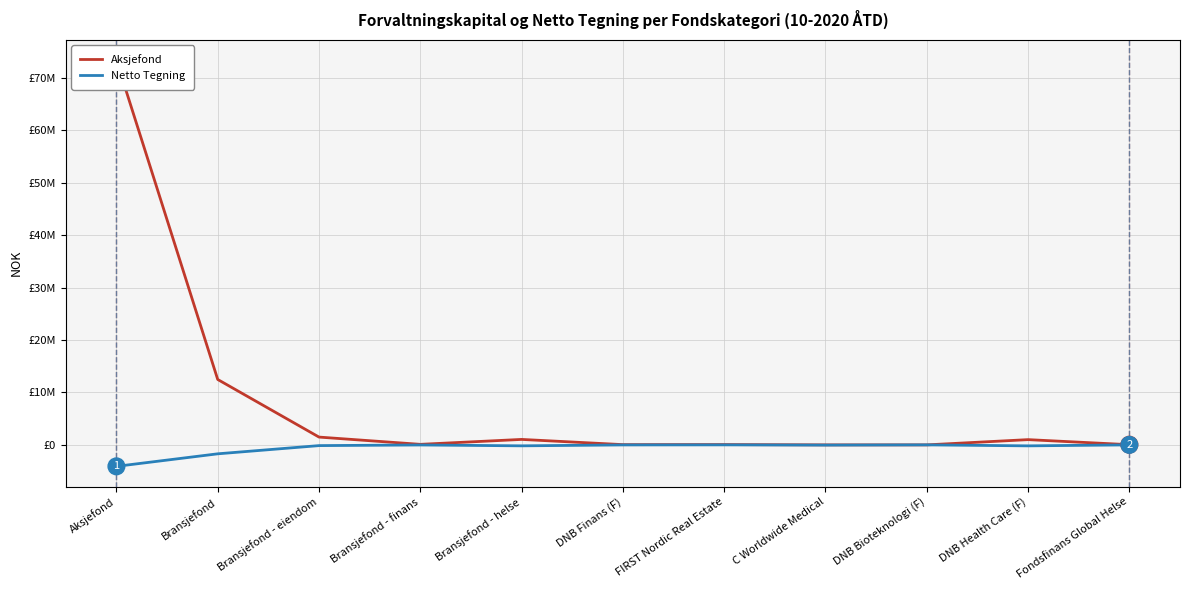

At which category does Aksjefond reach its first local valley?

Bransjefond - finans